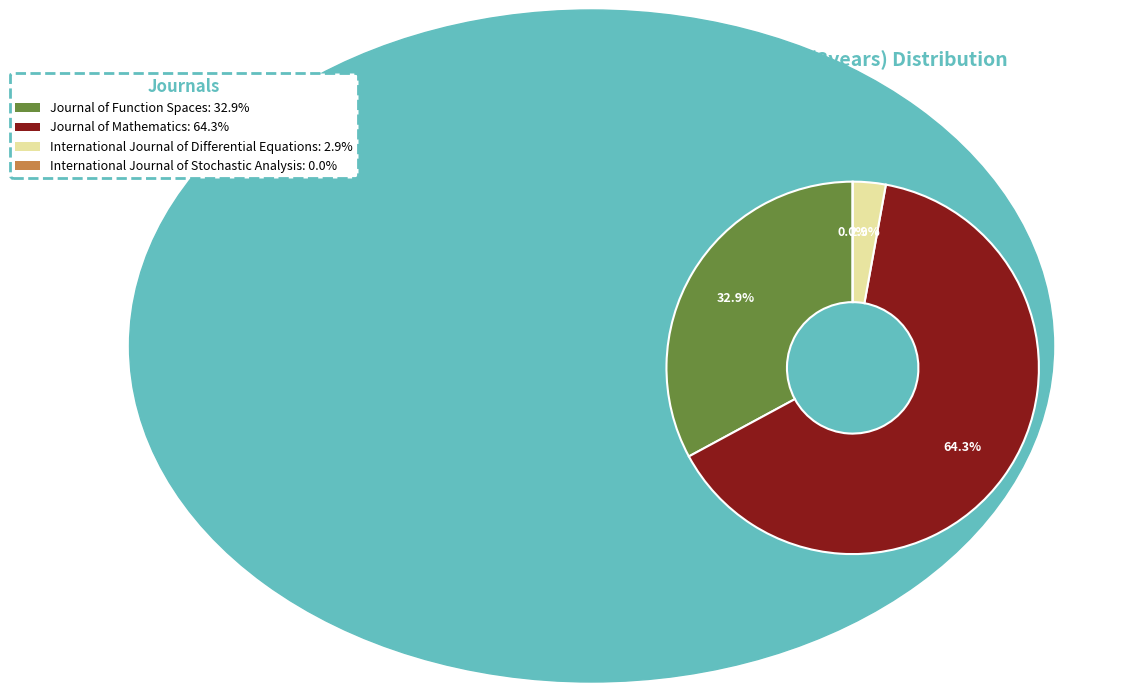

True or false: Journal of Function Spaces accounts for 33% of the total.

True